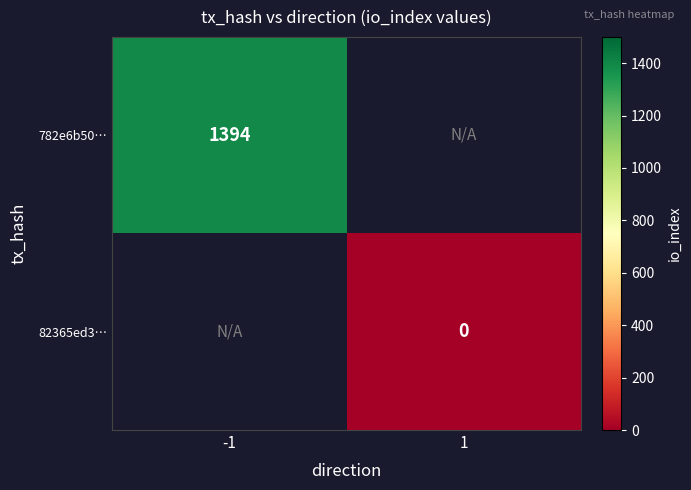

The value of 782e6b50… at -1 is 1394. True or false?

True